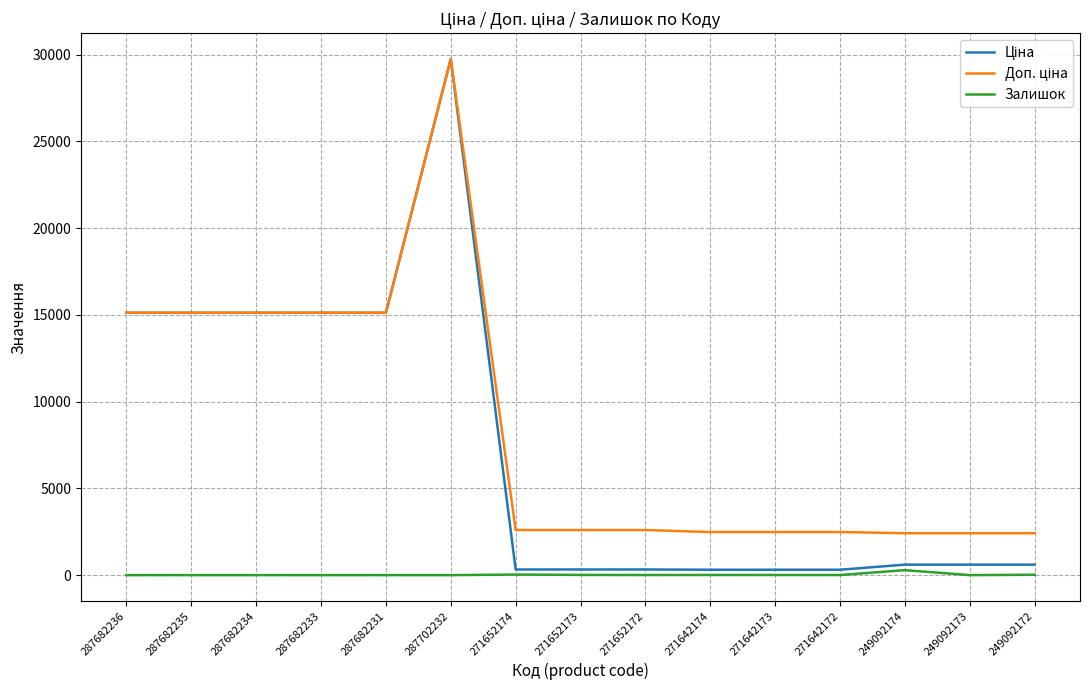

What is the total value across all series at 287682231?

30240.0